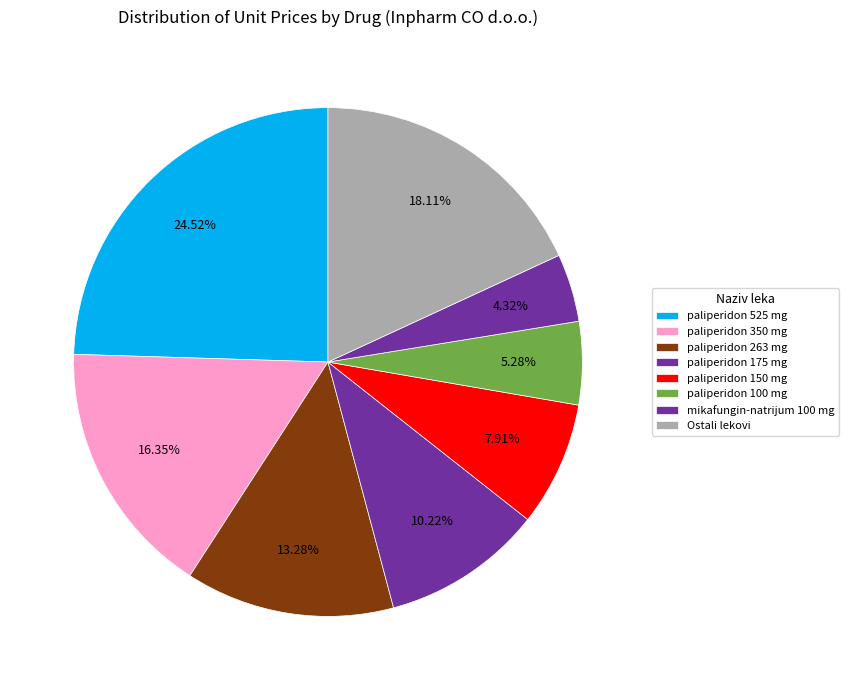

How many segments does this pie chart have?

8